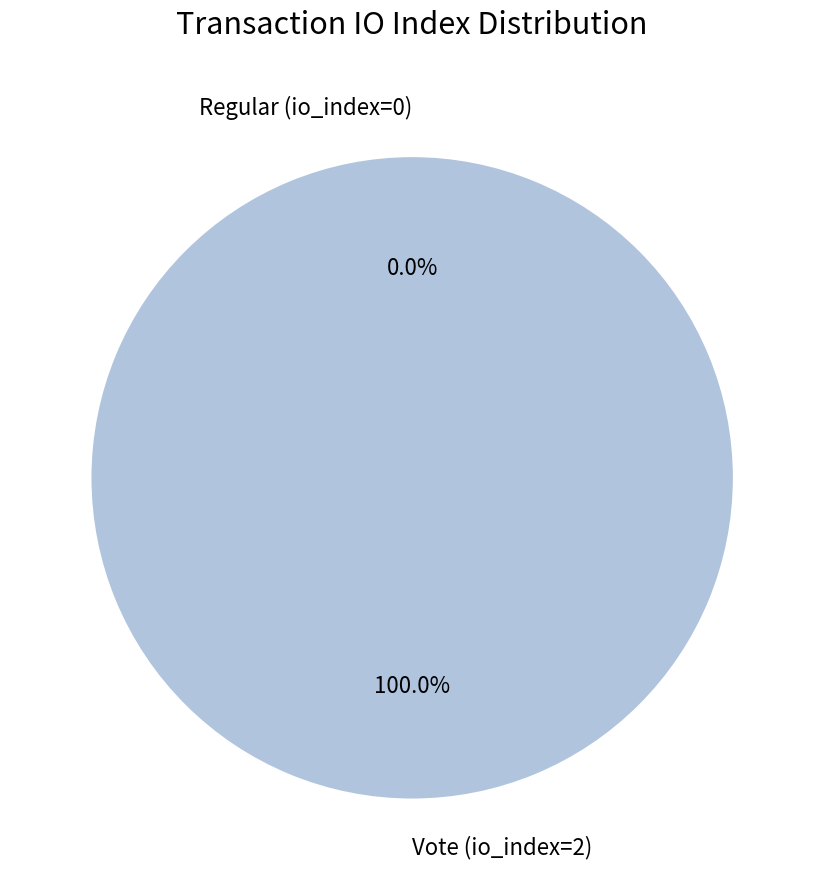

Count the number of slices in the pie.

2